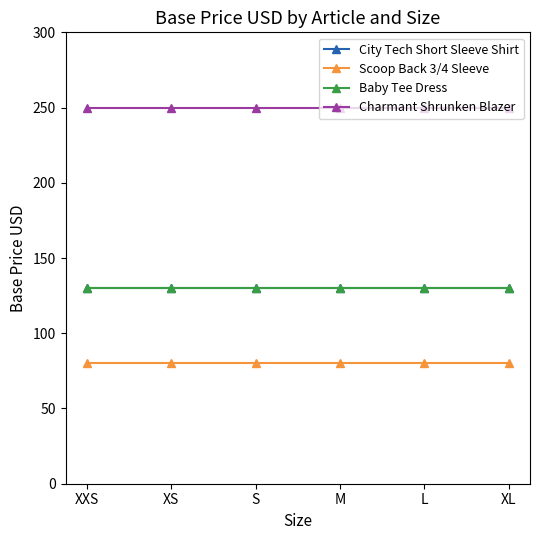

Is this an area chart (filled region under the line)?

No